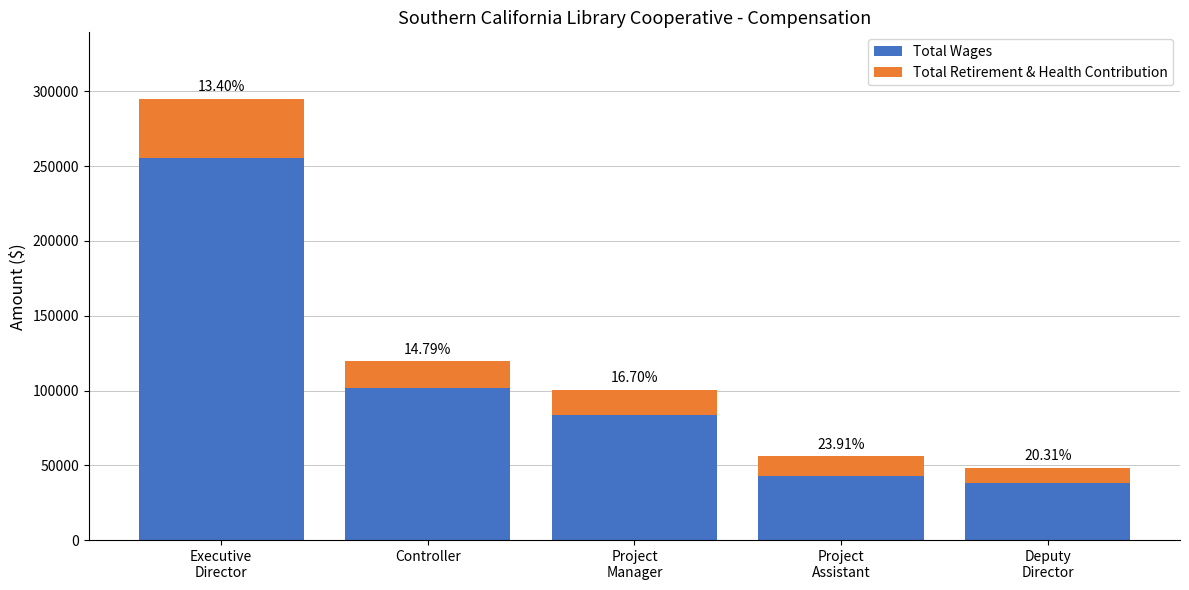

Rank the series by their average value, from highest to lowest.

Total Wages, Total Retirement & Health Contribution